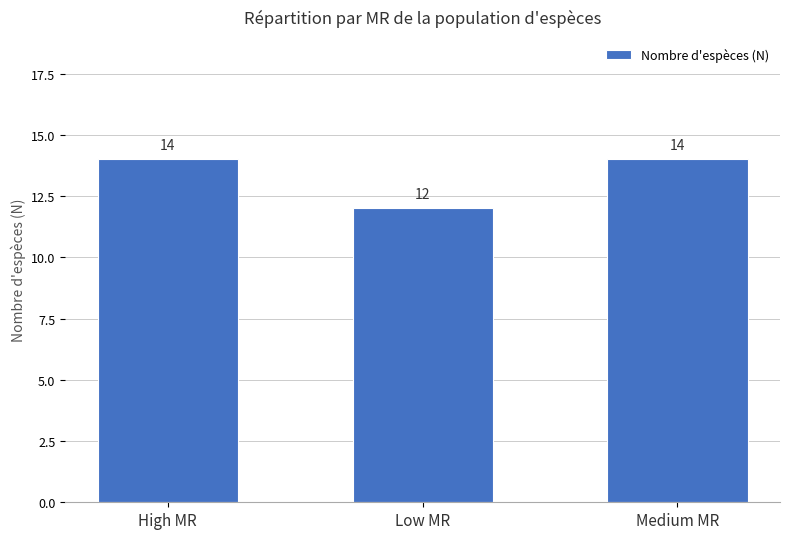

Reading right to left, transcribe all the data shown in this chart.

Medium MR=14	Low MR=12	High MR=14